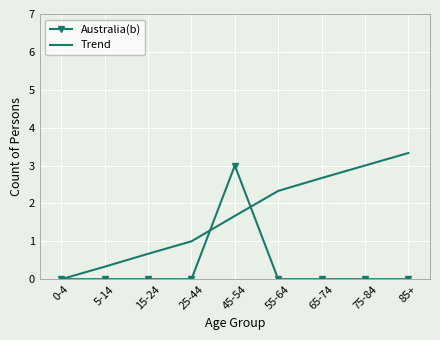

The Australia(b) series shows 0.0 at 55-64. True or false?

True